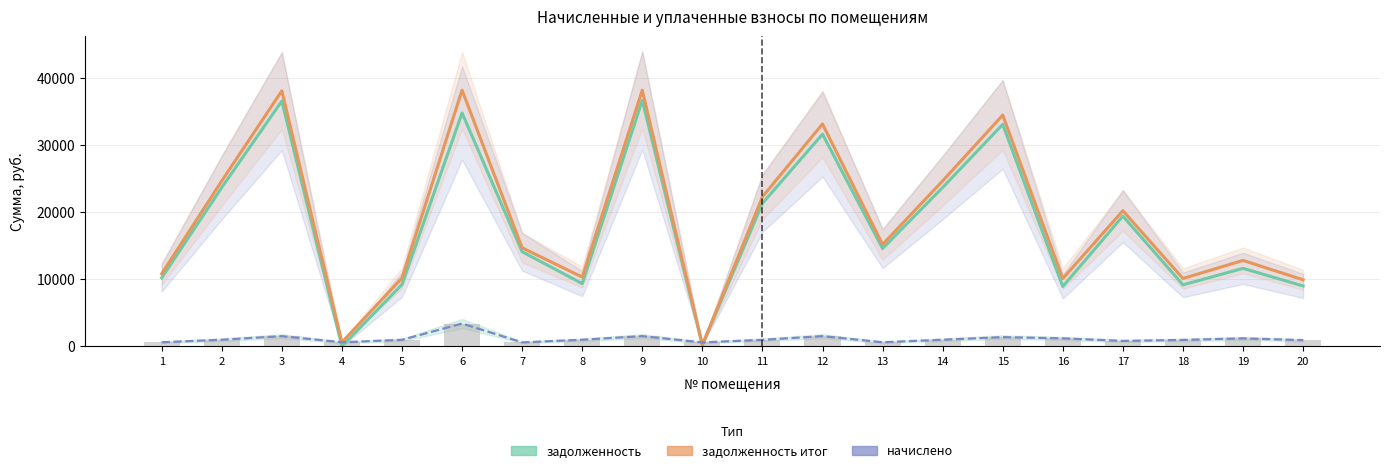

Rank the categories by задолженность итог value from highest to lowest.

6, 9, 3, 15, 12, 2, 14, 11, 17, 13, 7, 19, 1, 8, 5, 18, 16, 20, 4, 10